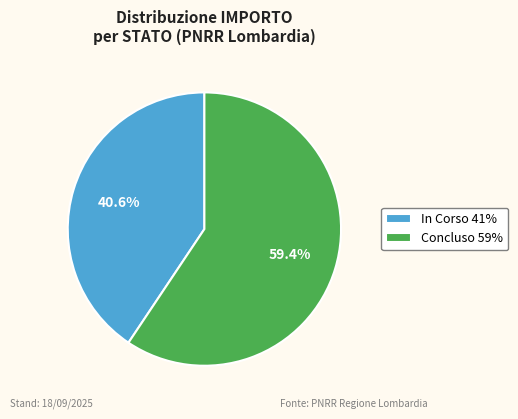

Approximately how many times larger is the value at Concluso compared to In Corso?

1.5